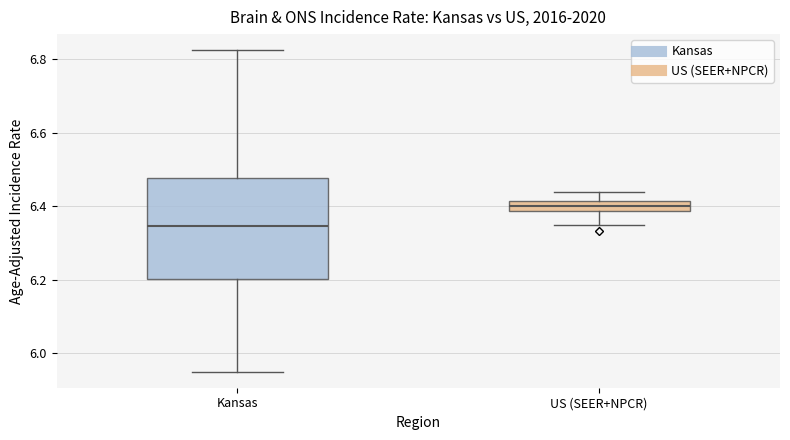

Comparing the boxes themselves (not the whiskers), which one is the tallest?

Kansas